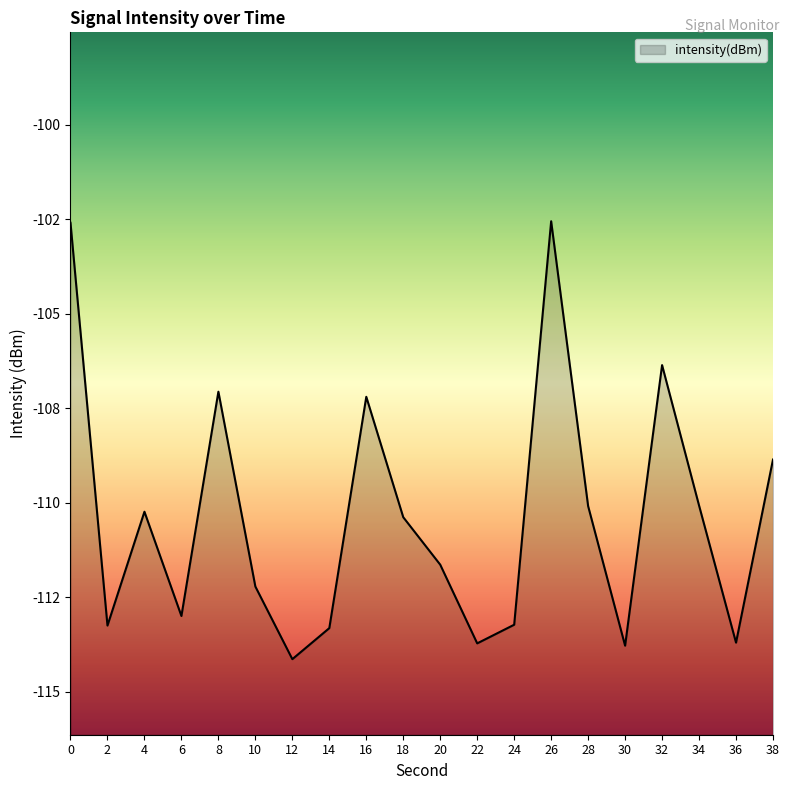

What is the value of the 5th point from the left?

-107.1